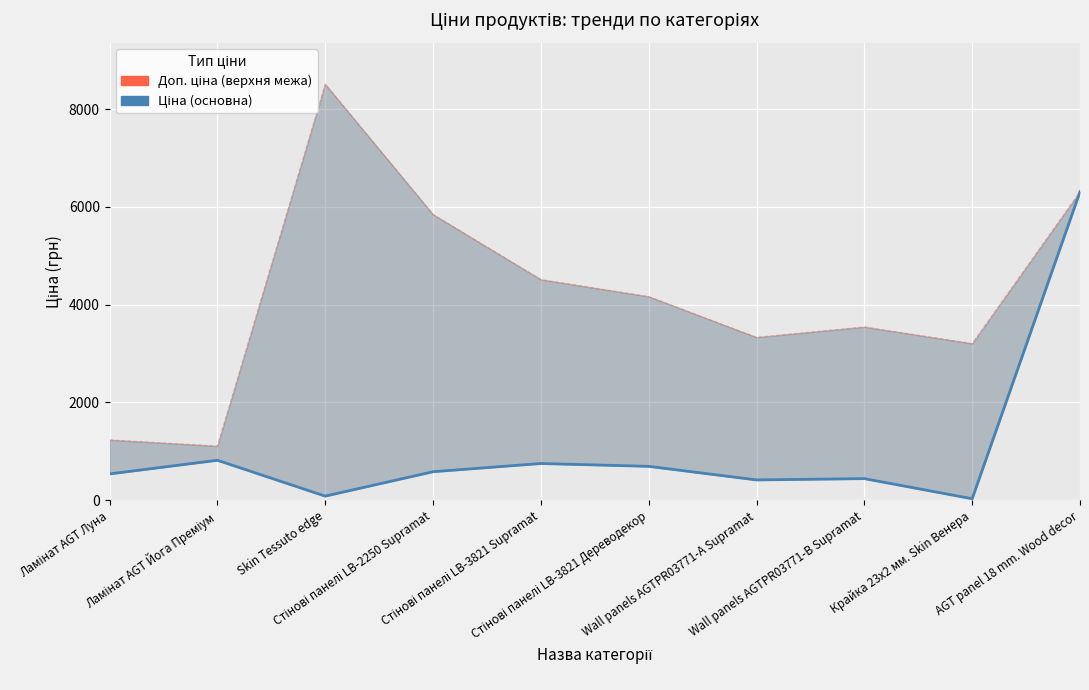

The chart shows a value of 85.6 at Skin Tessuto edge. True or false?

True